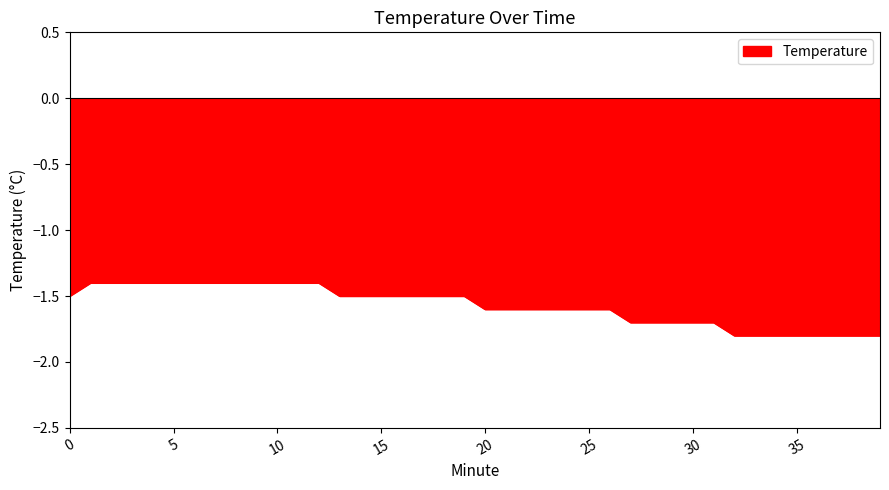

What is the greatest value displayed?

-1.4